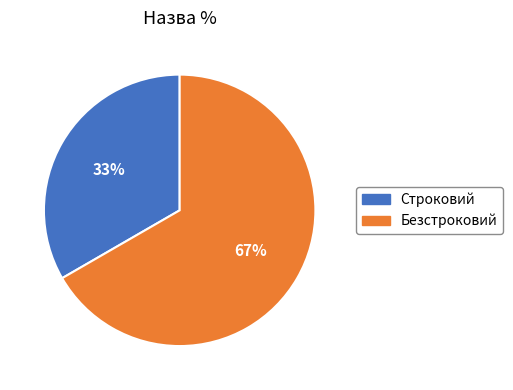

Which slice is the largest?

Безстроковий